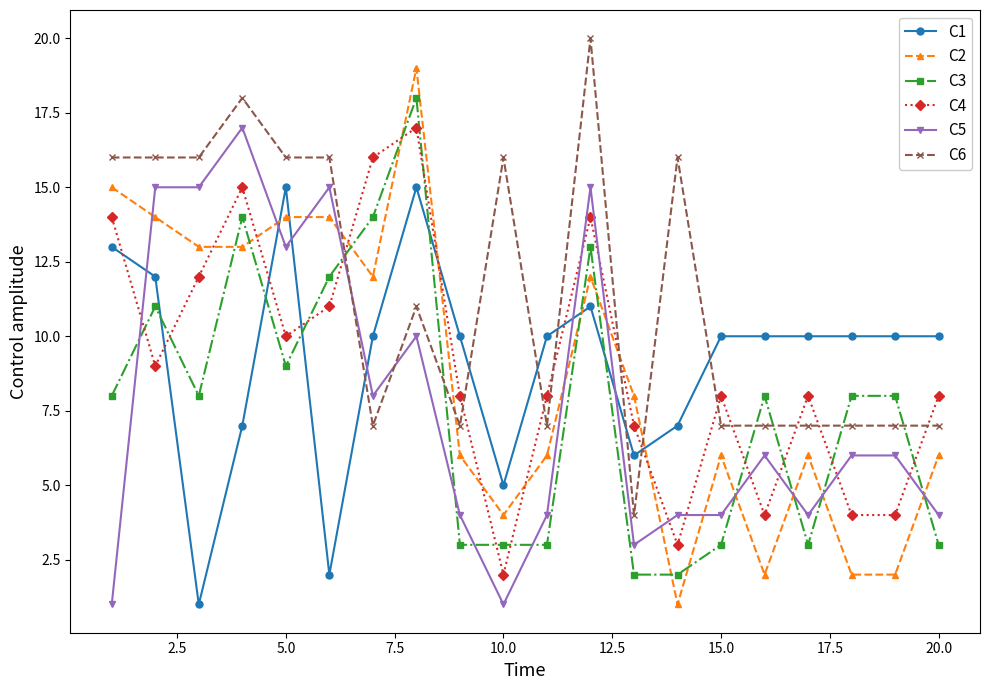

Which series has the largest total across all categories?

C6